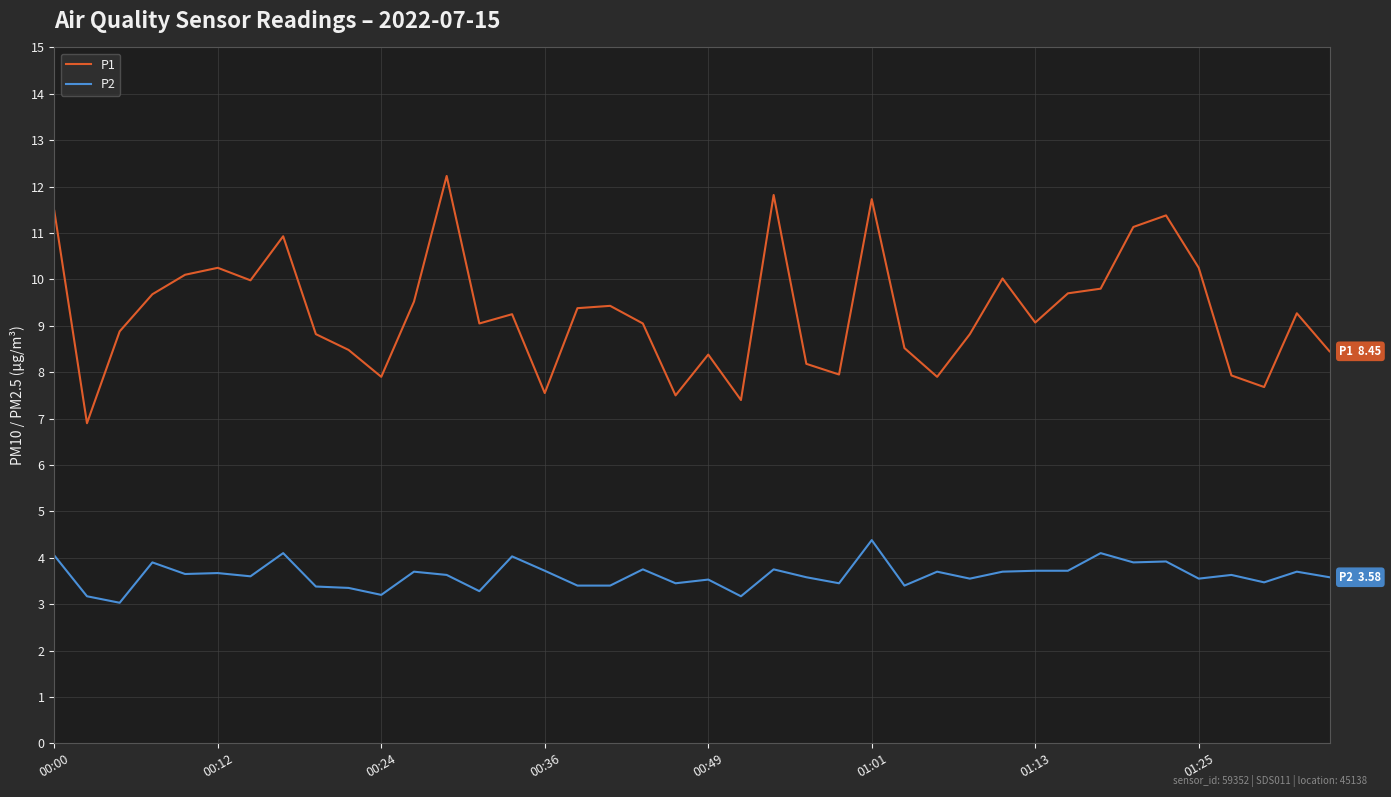

What is the difference between the maximum and minimum values in the P1 series?

5.3